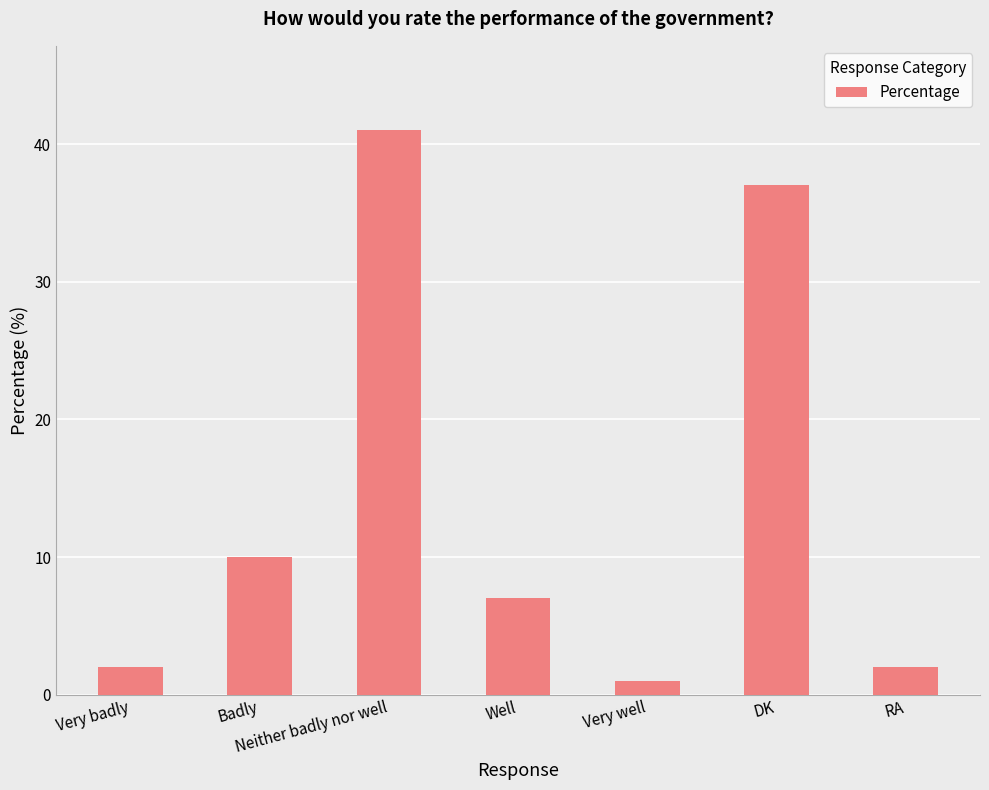

The value at Well is 7. True or false?

True